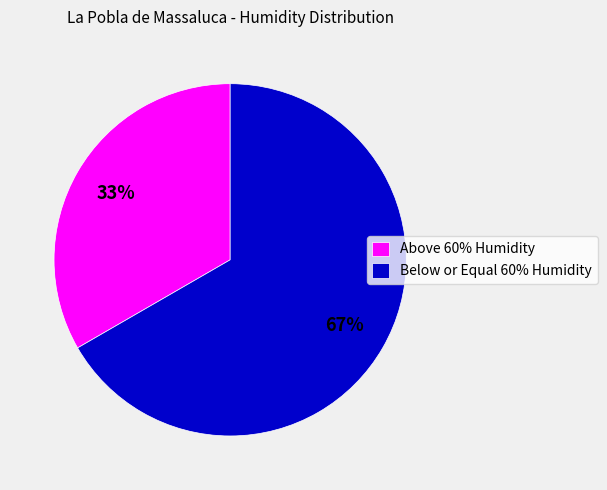

Count the number of slices in the pie.

2